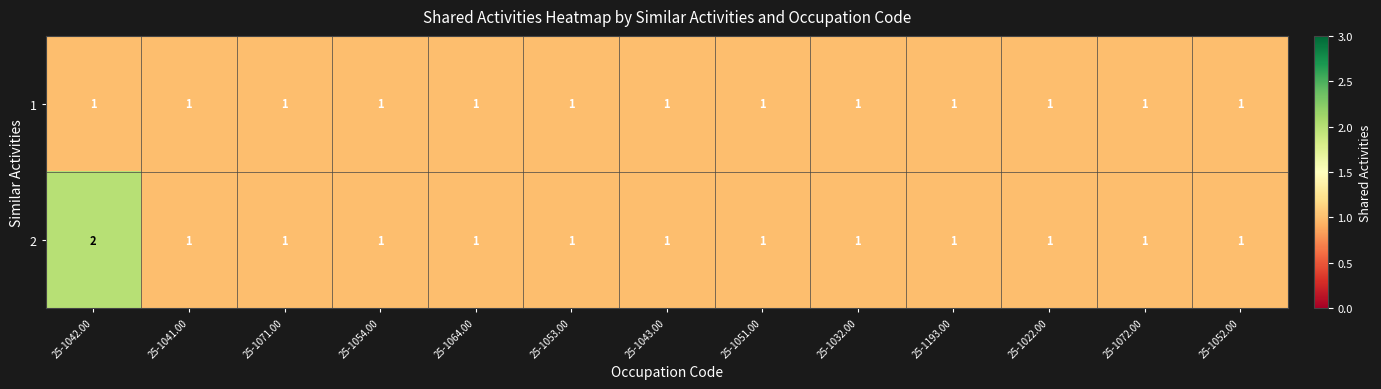

What is the spread (max minus min) of values at 25-1042.00?

1